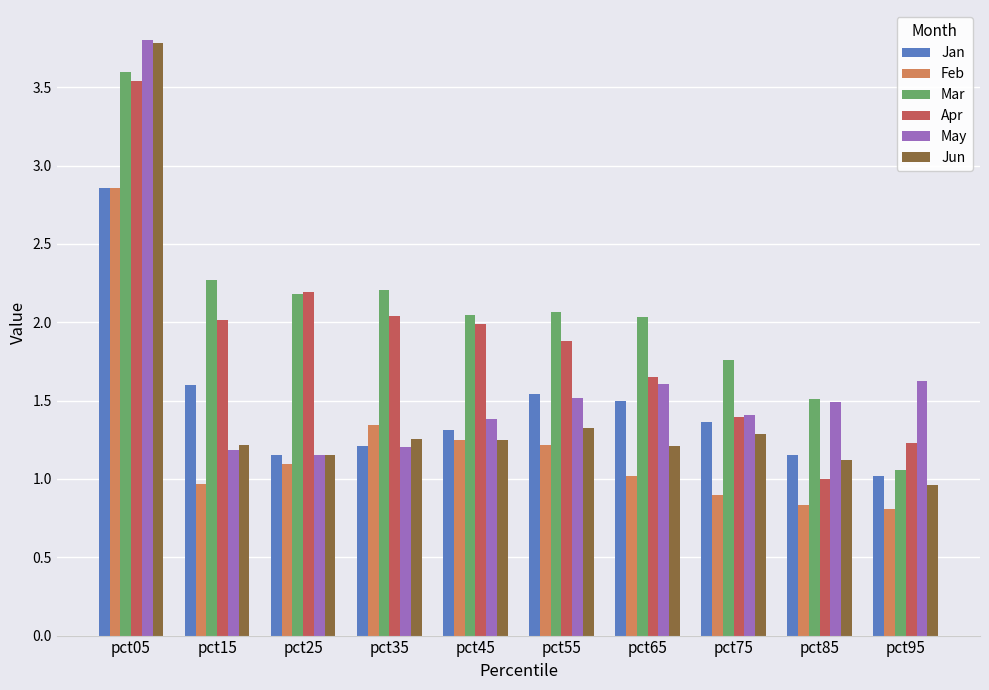

At which category is the sum across all series the highest?

pct05